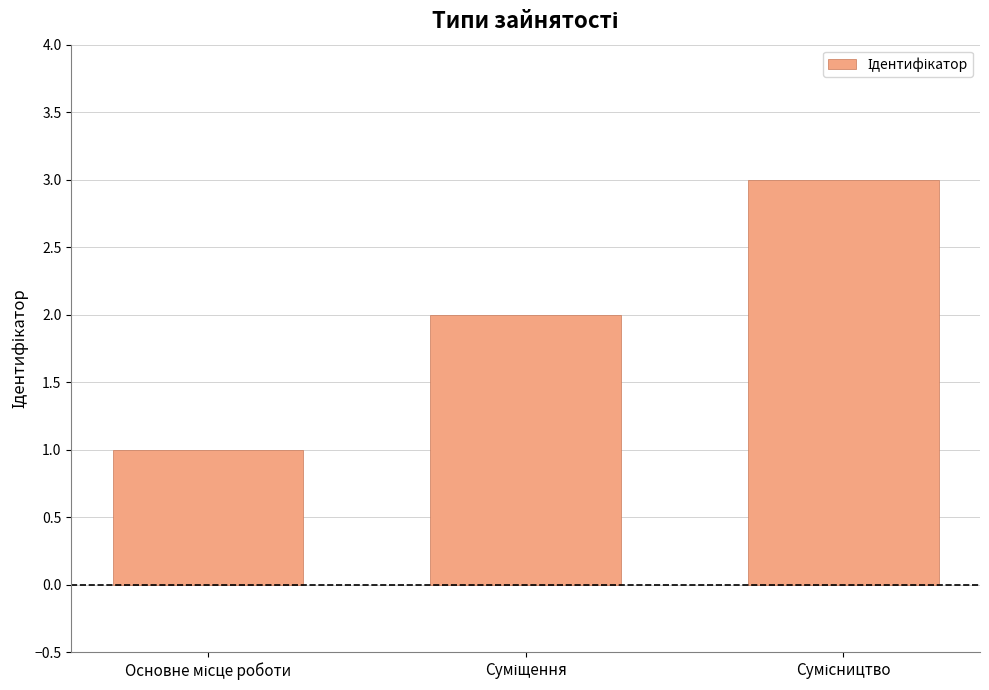

What is the maximum value shown in the chart?

3